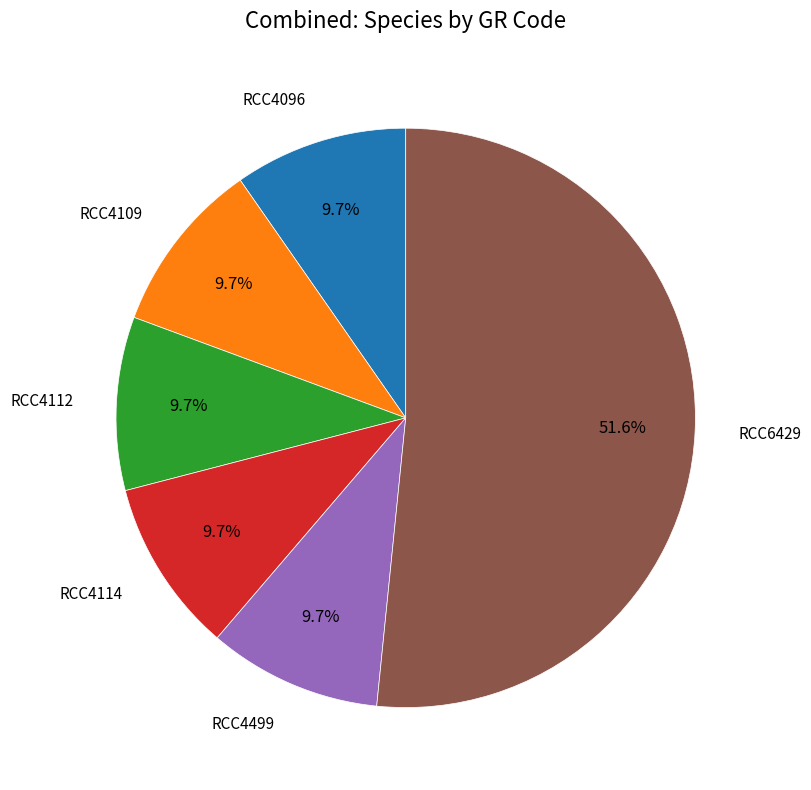

How many slices are in this pie chart?

6